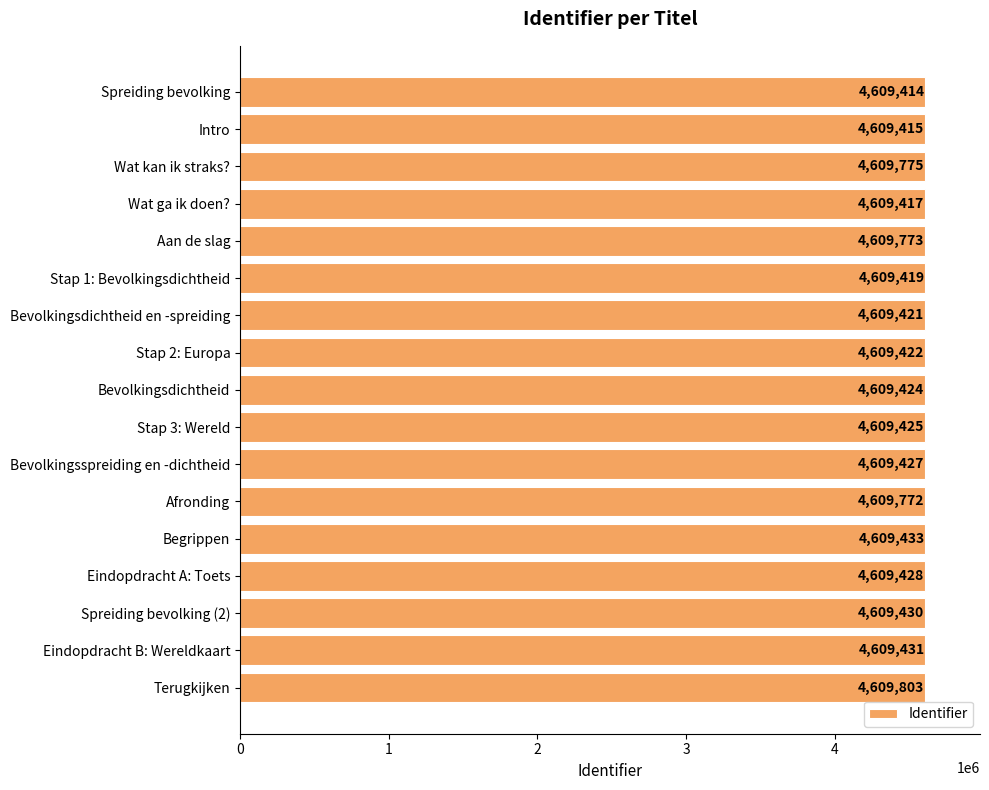

Reading top to bottom, list all the values displayed in this chart.

4609414	4609415	4609775	4609417	4609773	4609419	4609421	4609422	4609424	4609425	4609427	4609772	4609433	4609428	4609430	4609431	4609803